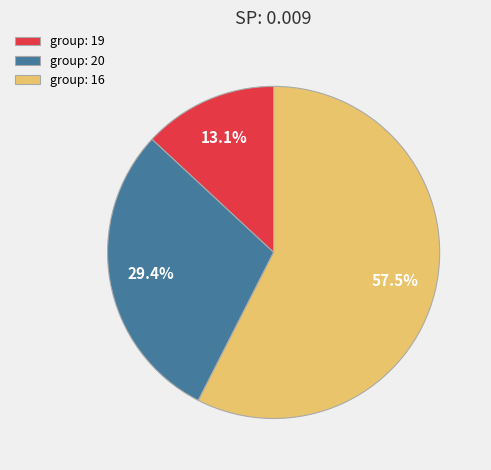

Combined, what portion of the pie is group: 19 and group: 16?

70.6%